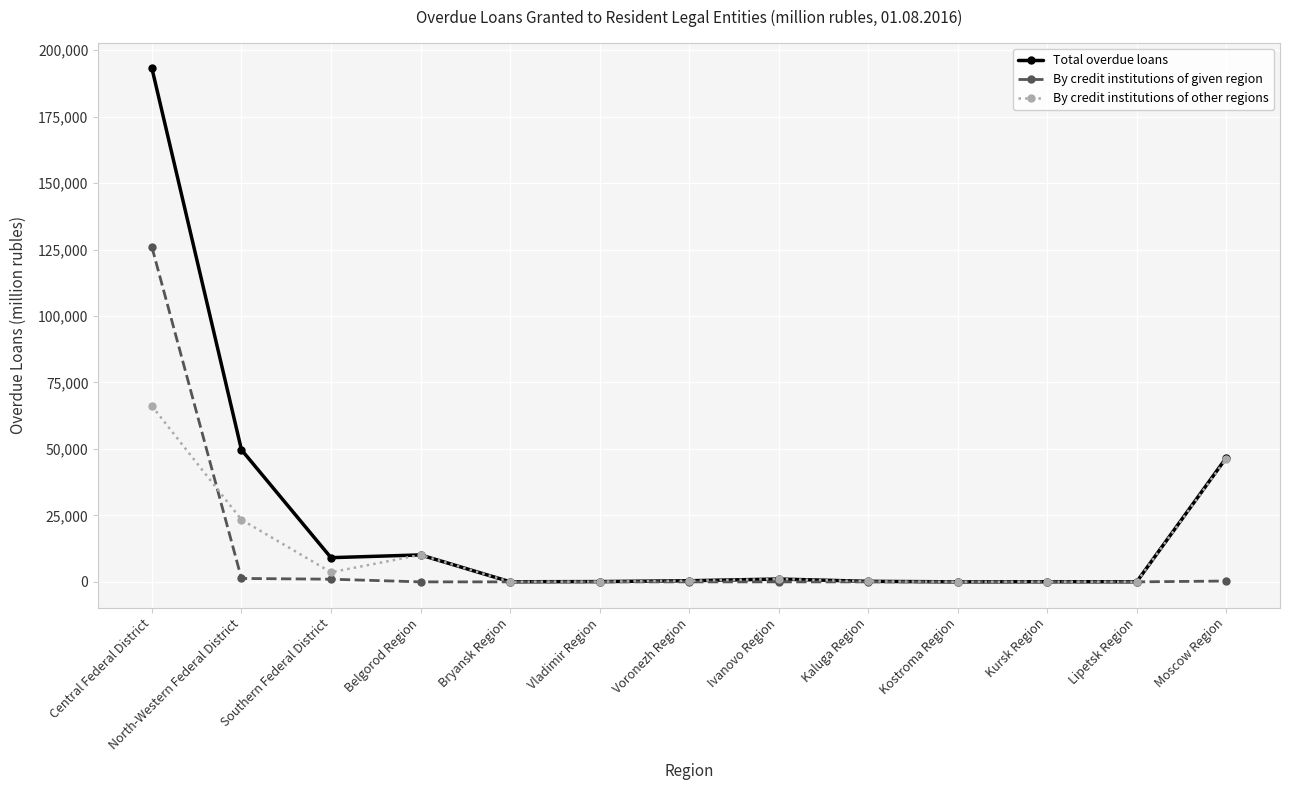

How many values in the Total overdue loans series are below 421?

6